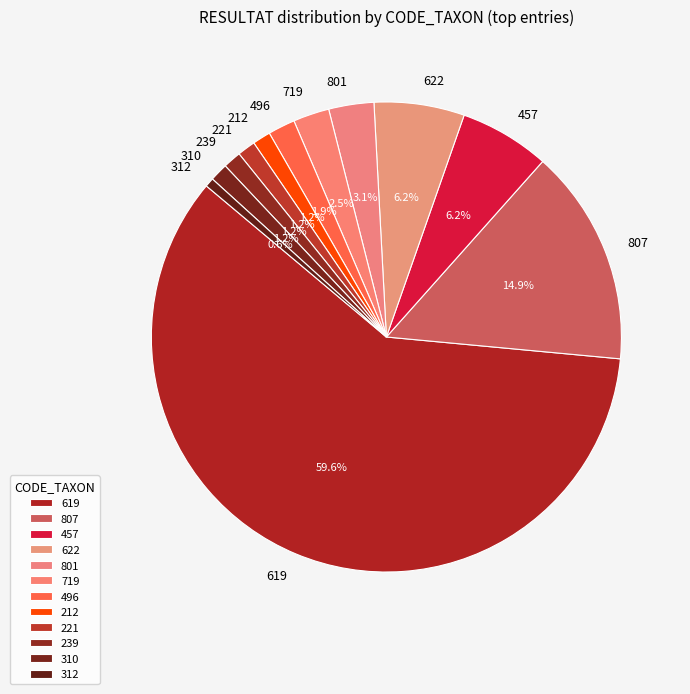

Count the number of slices in the pie.

12